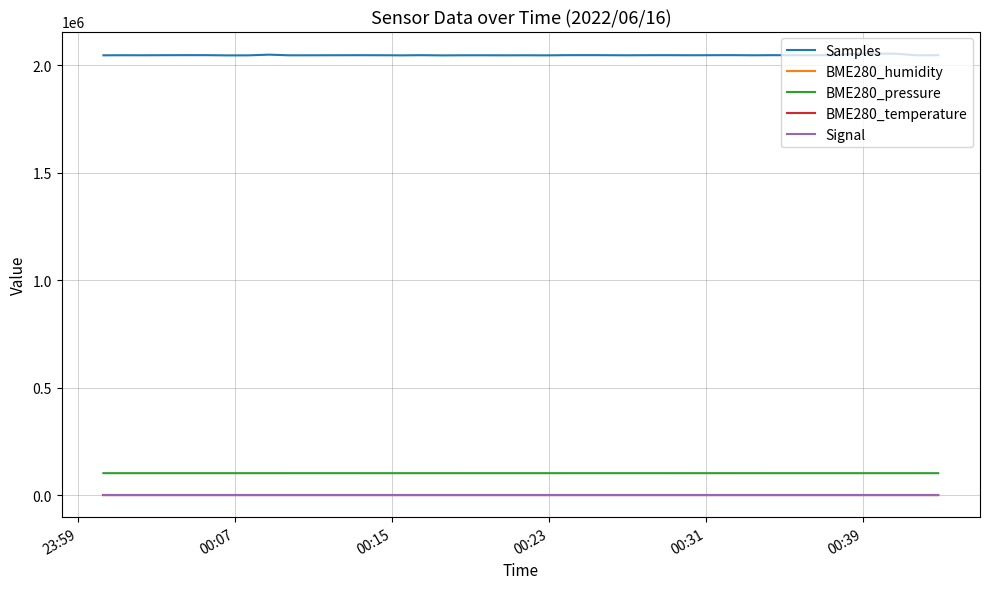

Which series has the widest spread of values?

Samples